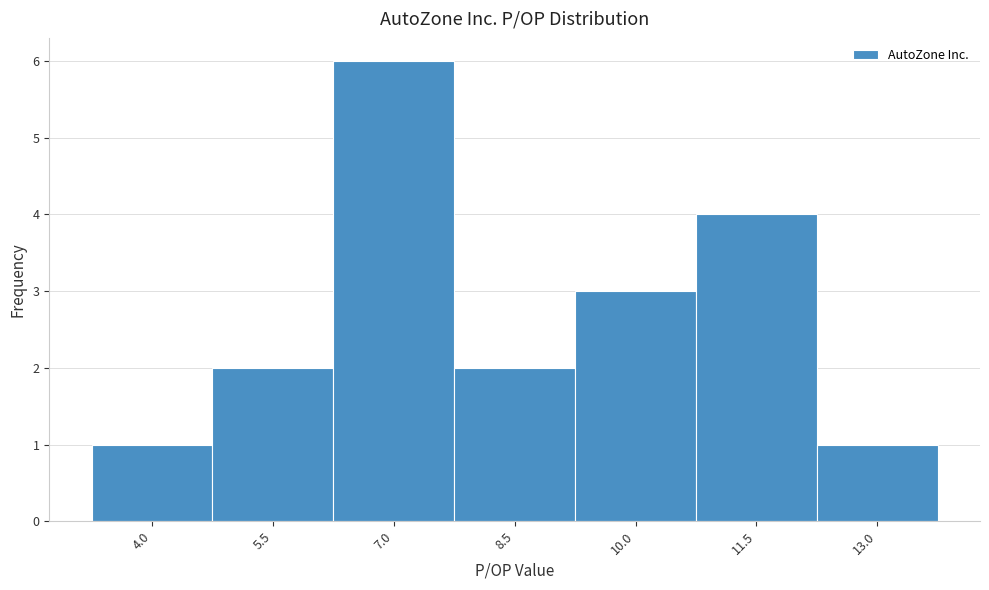

Reading left to right, transcribe all the data shown in this chart.

1	2	6	2	3	4	1